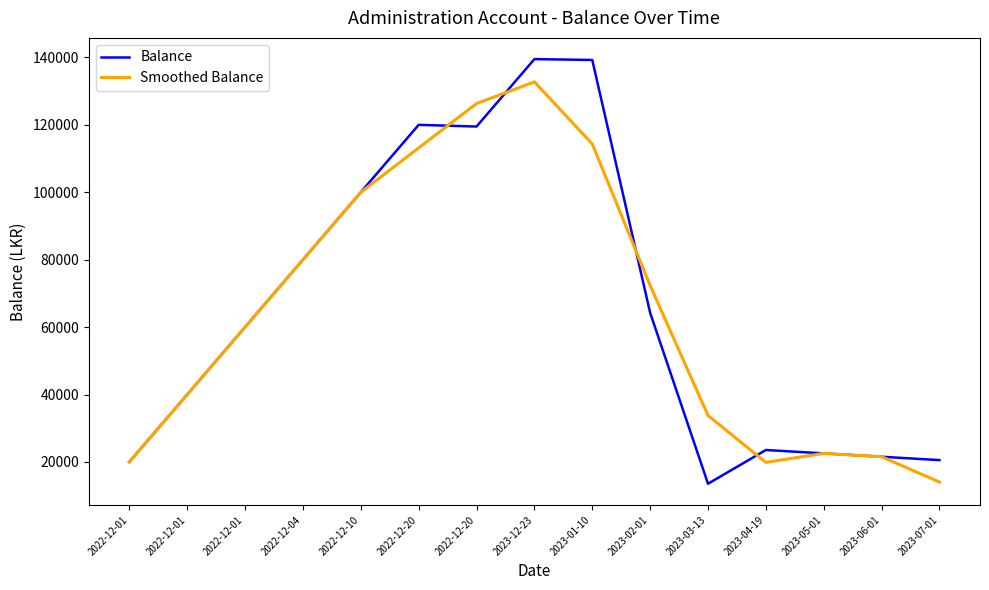

What is the minimum value for Balance?

13550.0